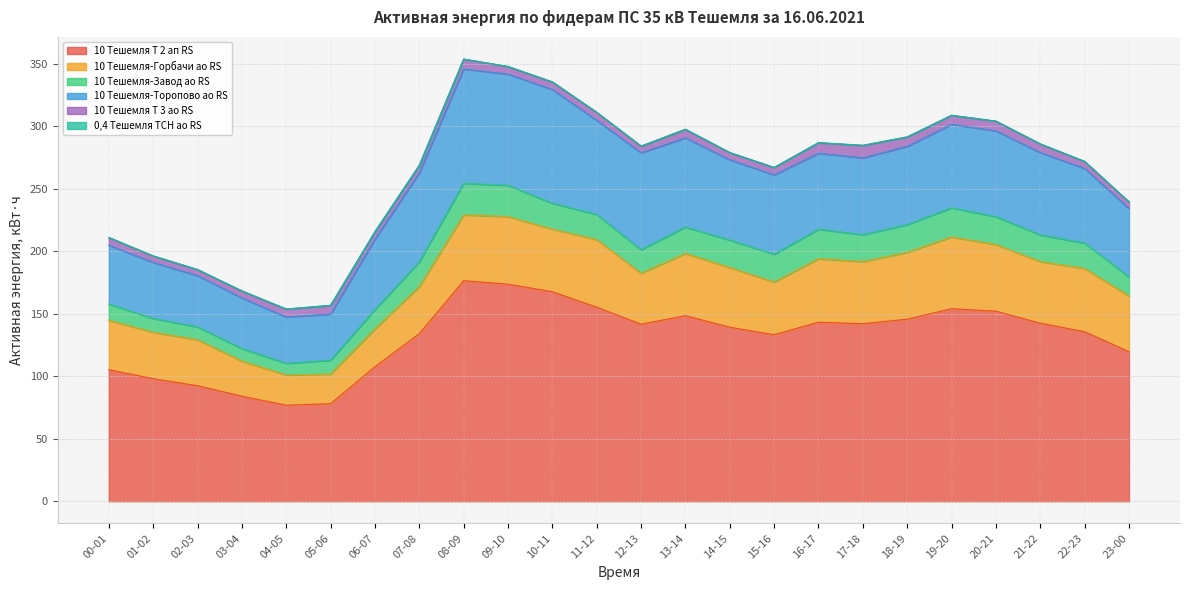

True or false: 10 Тешемля-Завод ао RS and 0,4 Тешемля ТСН ао RS cross at least once.

False